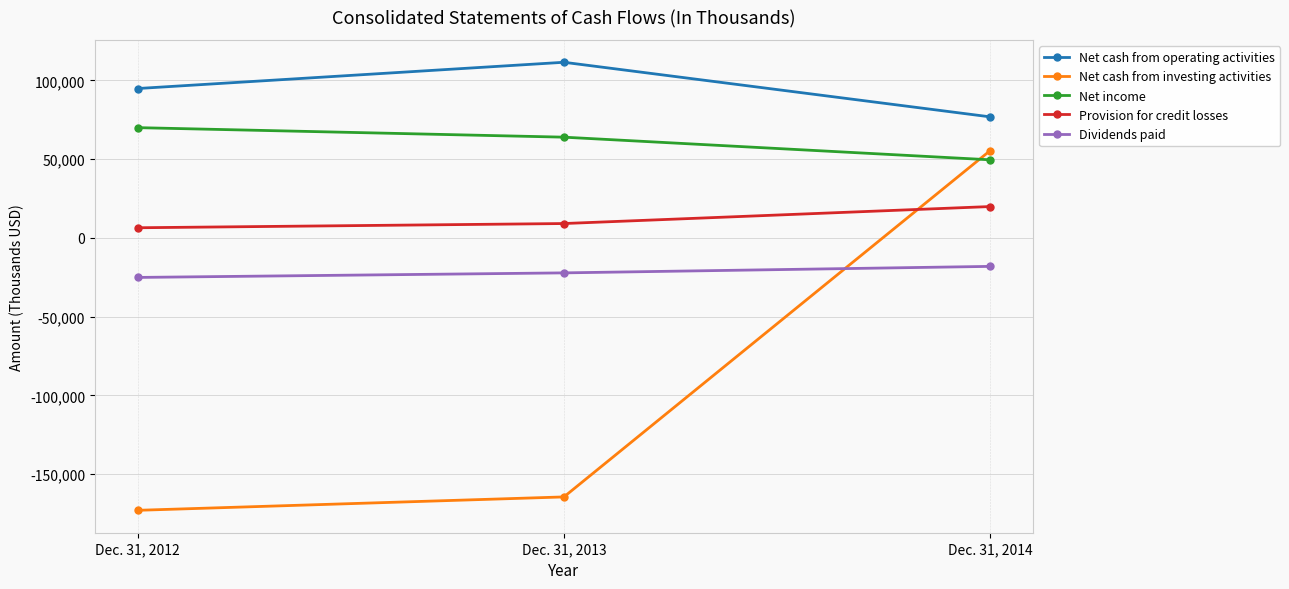

Reading left to right, extract all data points from this chart.

Net cash from operating activities: Dec. 31, 2012=94808	Dec. 31, 2013=111480	Dec. 31, 2014=76815
Net cash from investing activities: Dec. 31, 2012=-173006	Dec. 31, 2013=-164499	Dec. 31, 2014=55435
Net income: Dec. 31, 2012=69974	Dec. 31, 2013=63925	Dec. 31, 2014=49544
Provision for credit losses: Dec. 31, 2012=6405	Dec. 31, 2013=9086	Dec. 31, 2014=19874
Dividends paid: Dec. 31, 2012=-25136	Dec. 31, 2013=-22243	Dec. 31, 2014=-18119